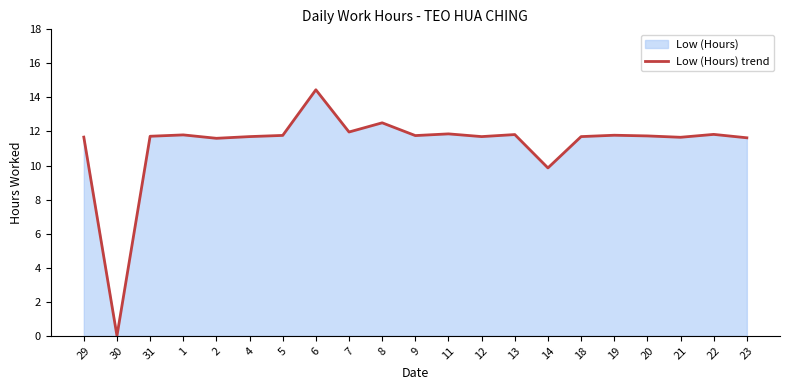

What is the ratio of the value at 1 to the value at 9?

1.0